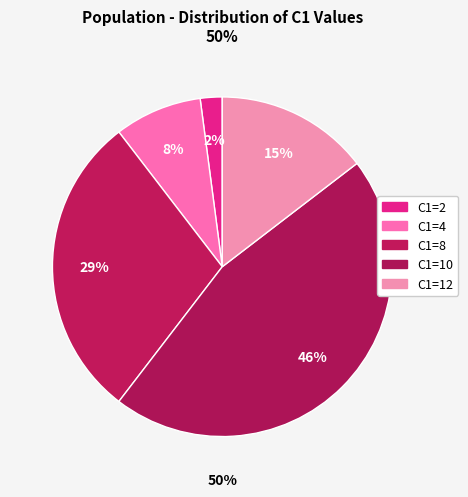

What is the total percentage of C1=4 and C1=8?

37.5%